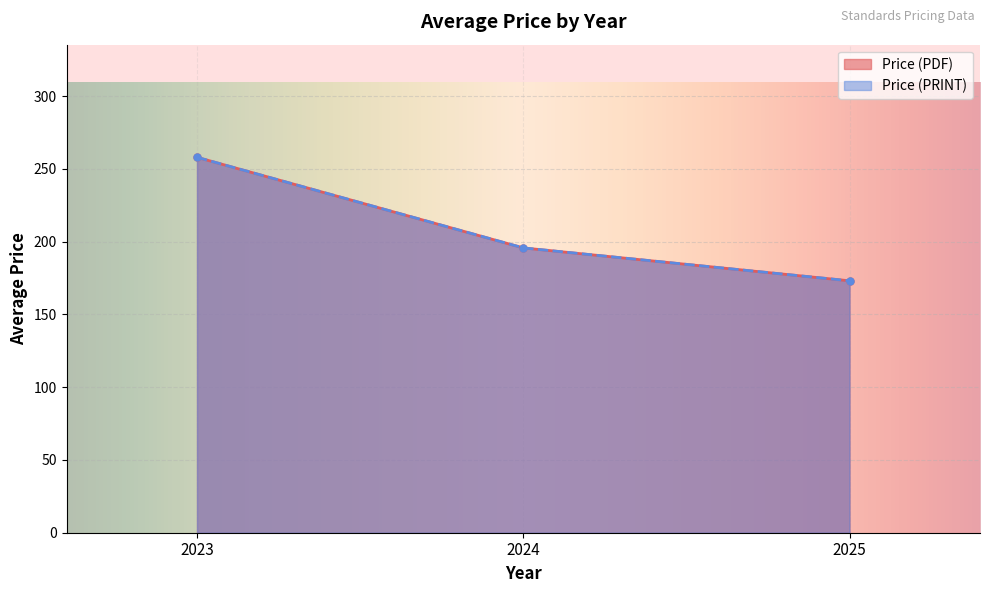

At which category does Price (PDF) reach its first local valley?

2025